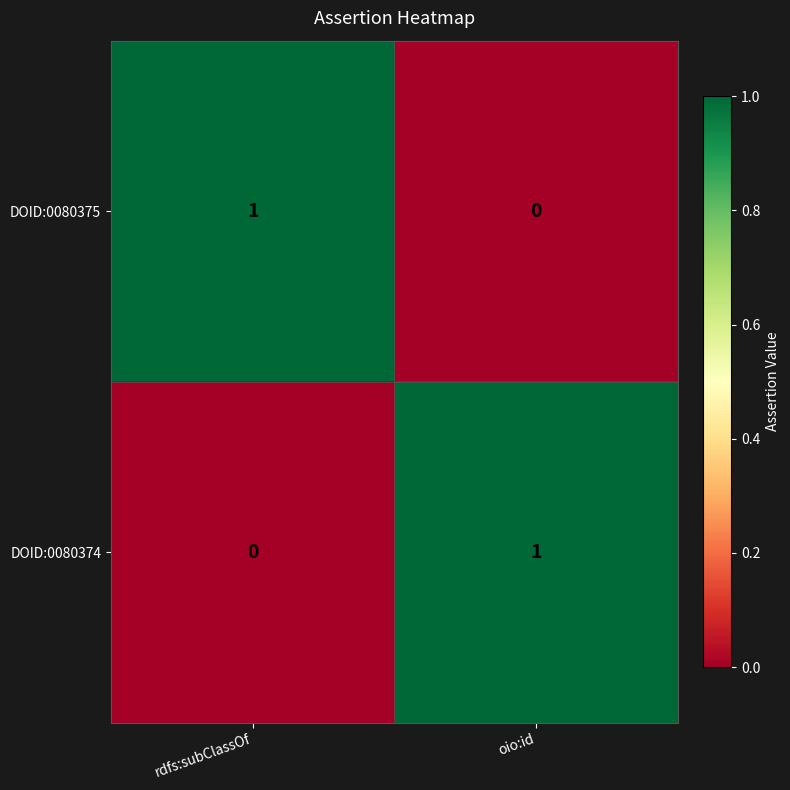

At which label is DOID:0080374 closest to 0?

rdfs:subClassOf